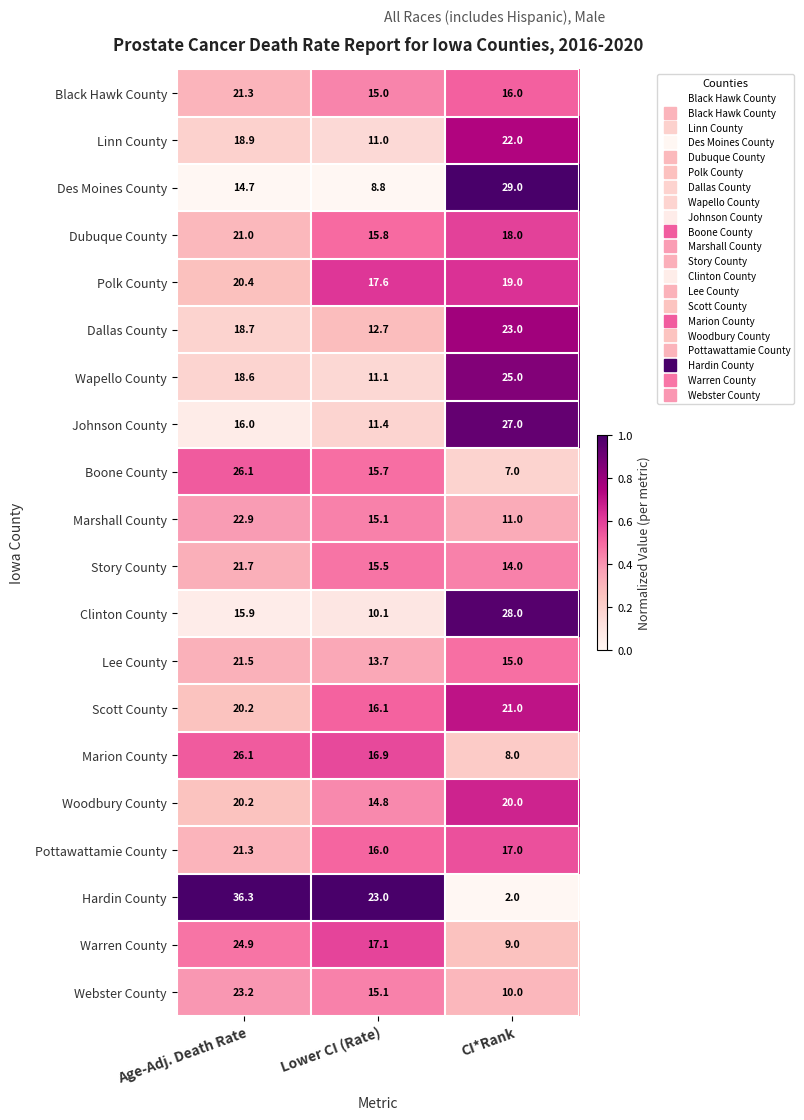

What is the average value of the Wapello County series?

18.2